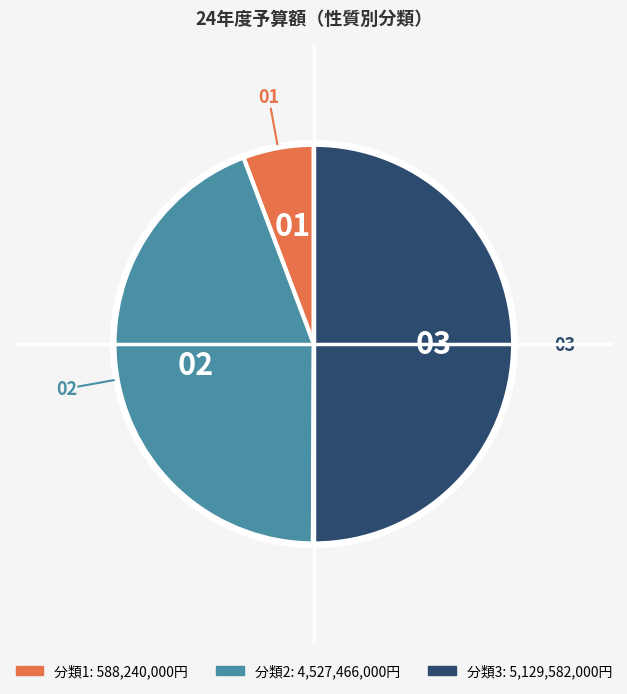

How many segments does this pie chart have?

3